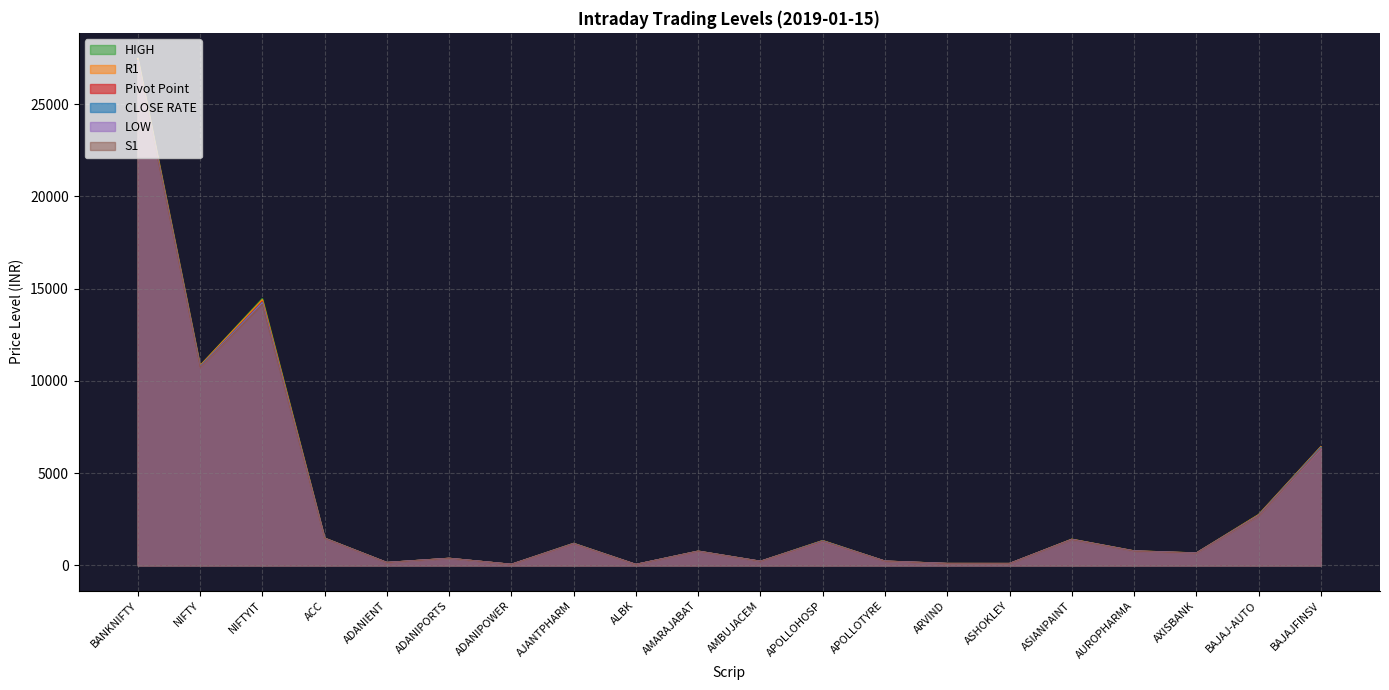

Which category has the highest value across all series?

BANKNIFTY